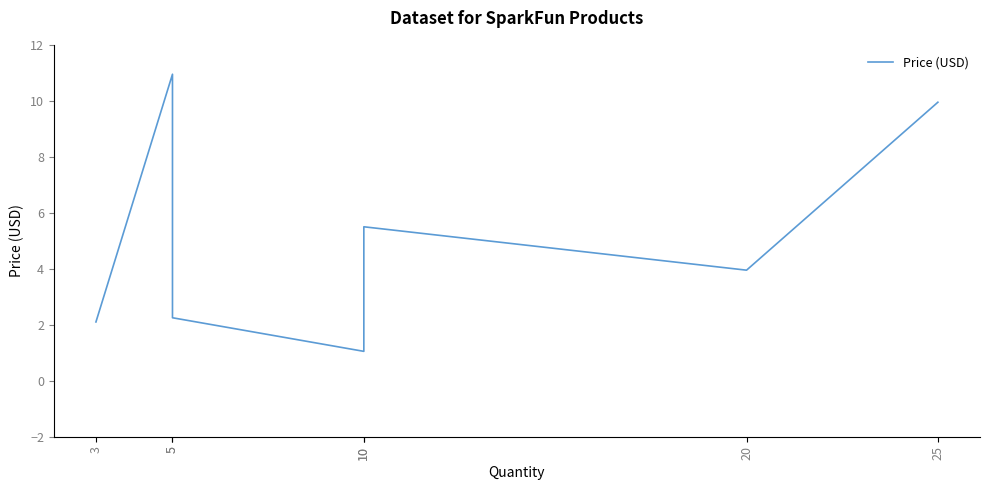

How many series are shown in this chart?

1